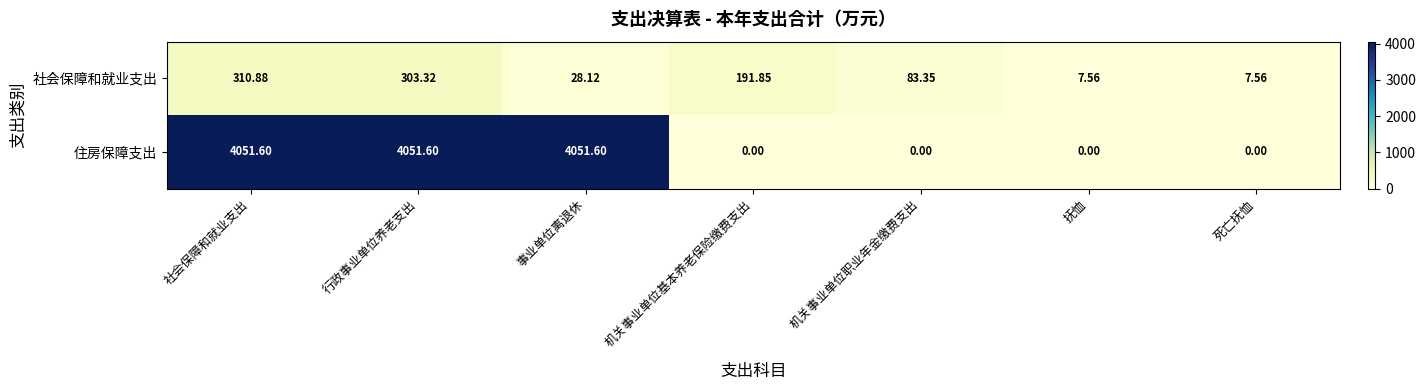

Which series has the largest total across all categories?

住房保障支出